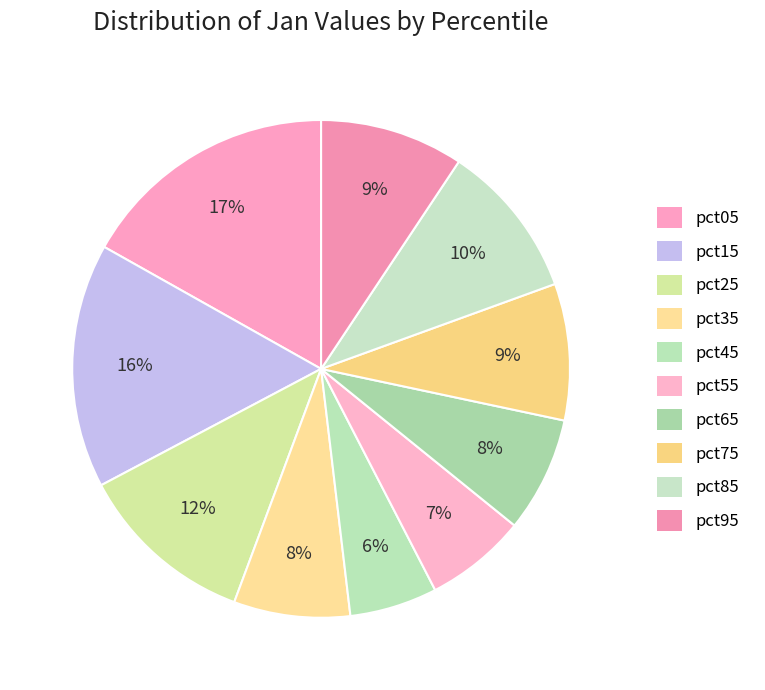

How many slices are in this pie chart?

10